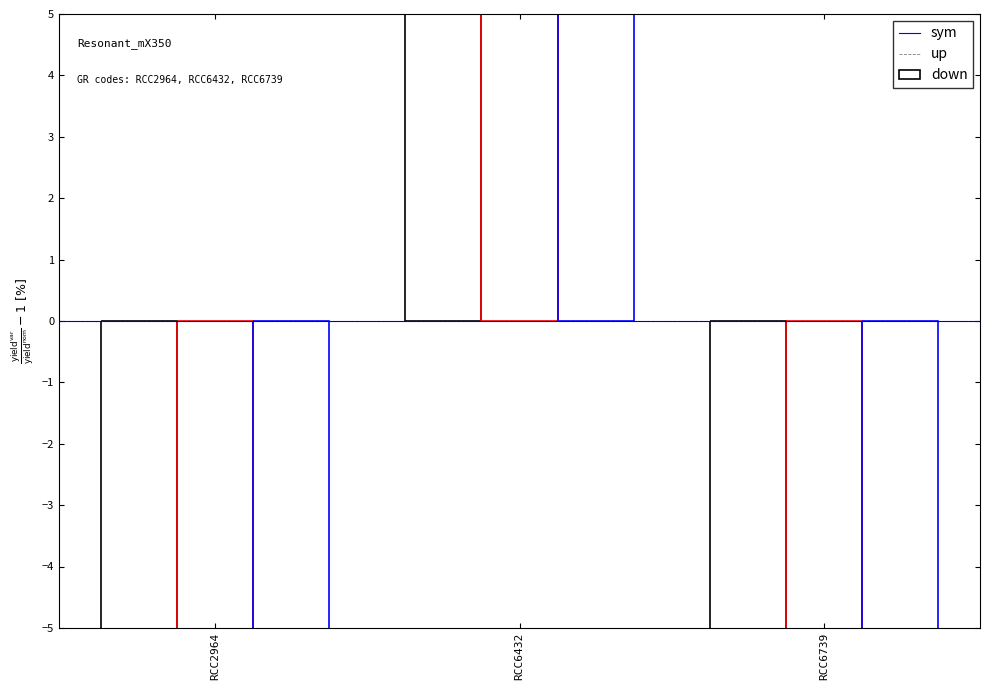

True or false: sym has a value of -19.7 at RCC2964.

False